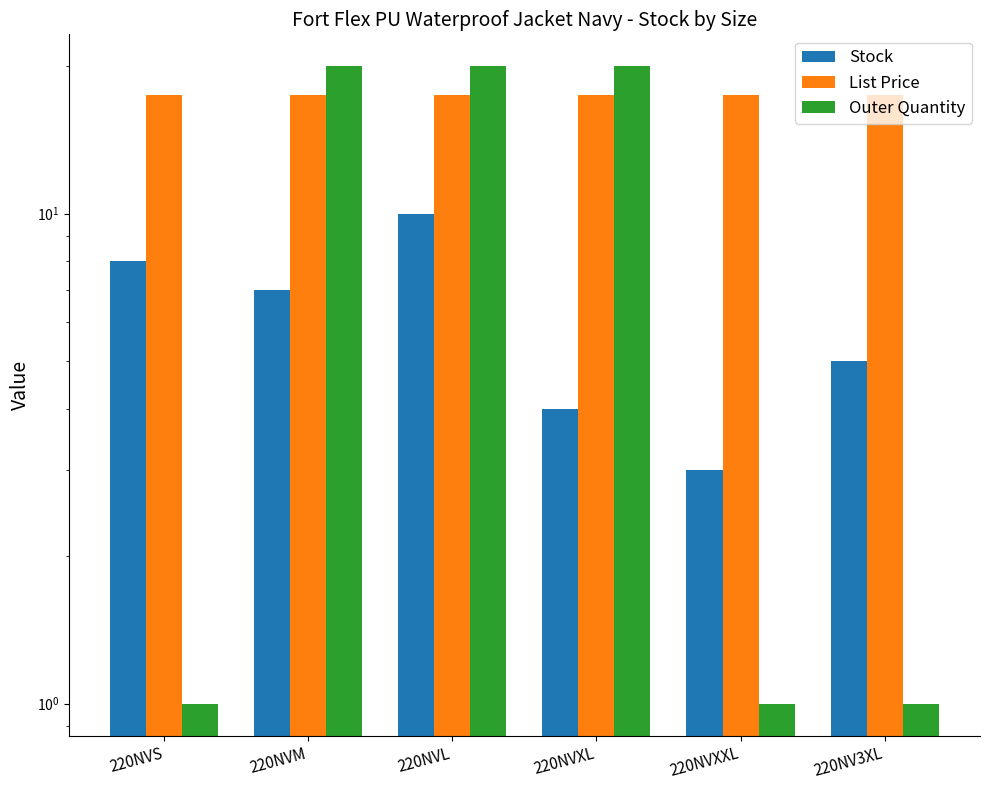

Which series has the largest range (max minus min)?

Outer Quantity